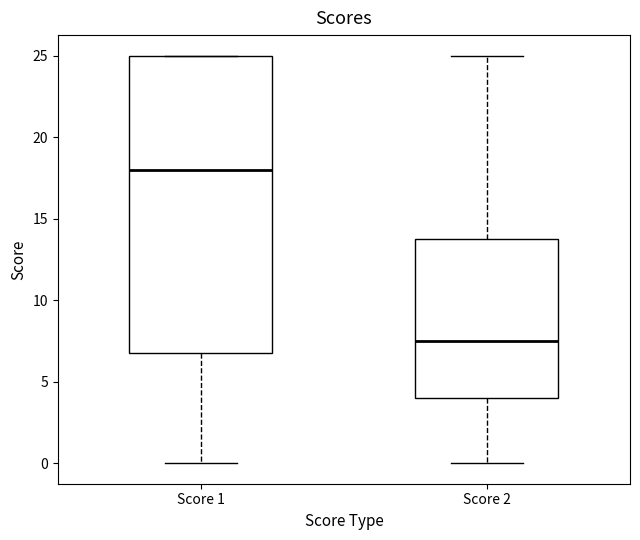

Reading left to right, read every box against the y-axis: the position of its median line, the range the box covers, and the ends of its whiskers. The values are not printed on the chart, so give them approximately, as read against the axis.

Score 1: median 18.0, box 7.0 to 25.0, whiskers 0.0 to 25.0
Score 2: median 7.5, box 4.0 to 14.0, whiskers 0.0 to 25.0